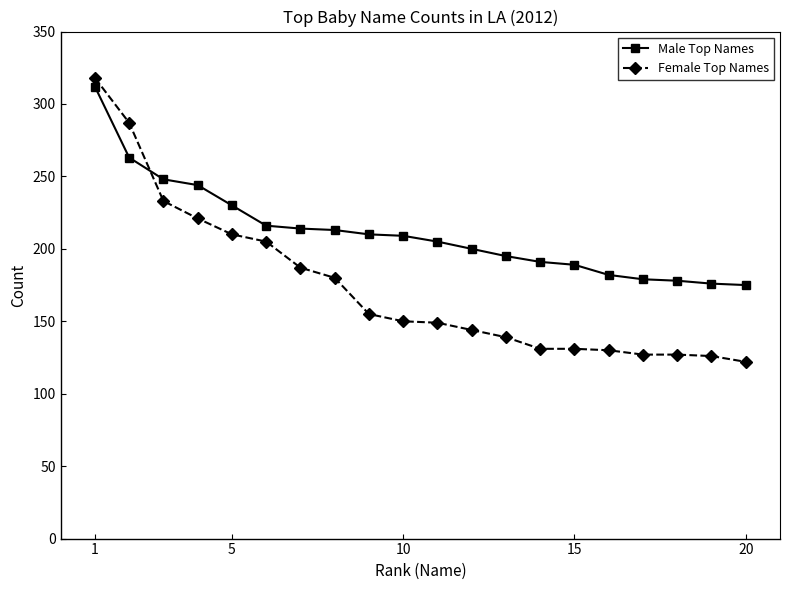

Which series has the largest total across all categories?

Male Top Names